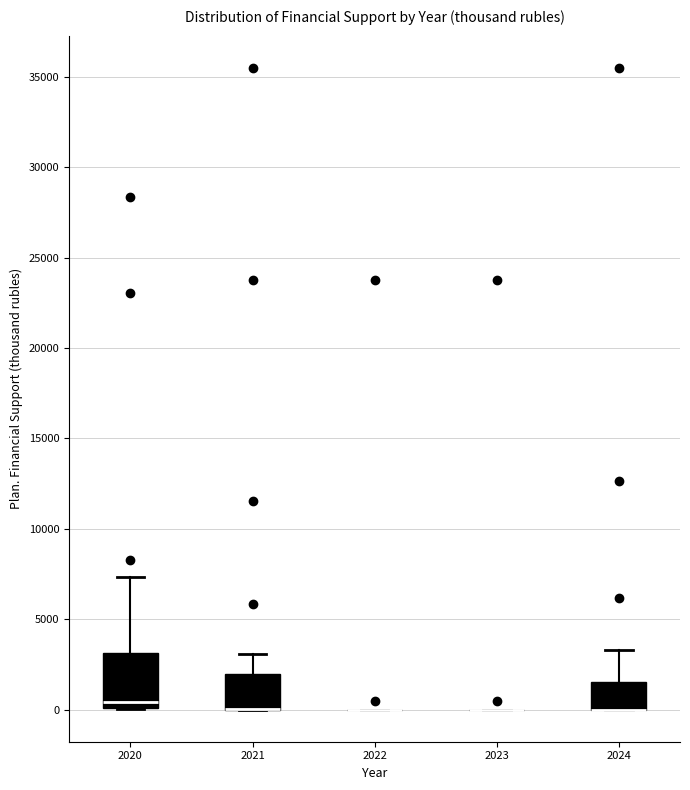

Reading left to right, transcribe this box plot: for each box, give where its median line is, the range the box spans, and where its two whiskers end, as read against the y-axis. The values are not printed on the chart, so give them approximately, as read against the axis.

2020: median 500, box 0 to 3000, whiskers 0 to 7500
2021: median 0 (drawn on the box's lower edge), box 0 to 2000, whiskers 0 to 3000
2022: box collapsed to a line at 0, whiskers 0 to 0
2023: box collapsed to a line at 0, whiskers 0 to 0
2024: median 0 (drawn on the box's lower edge), box 0 to 1500, whiskers 0 to 3500